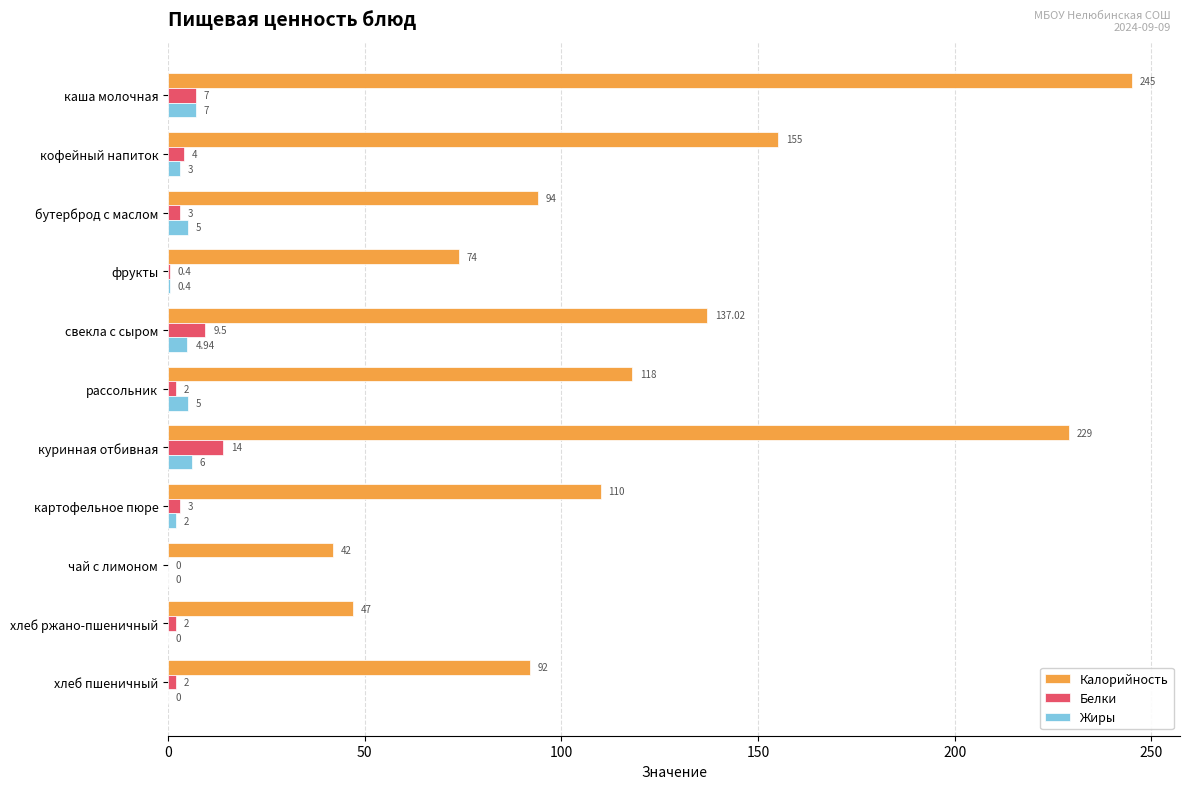

At which label is Калорийность closest to 143?

свекла с сыром